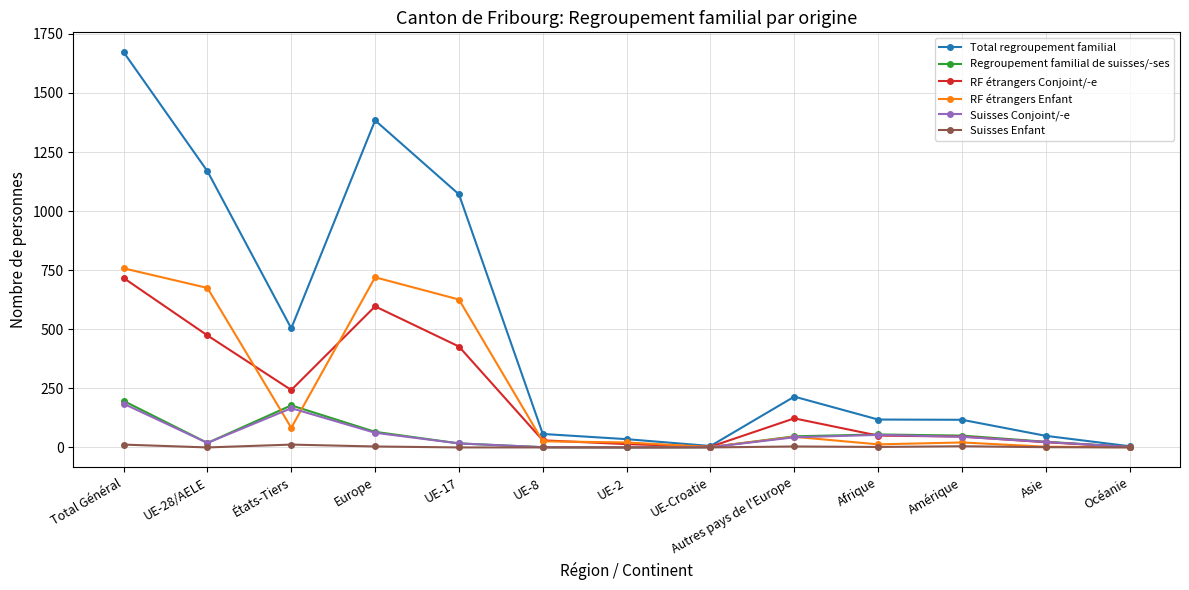

At which label does Total regroupement familial reach its peak?

Total Général